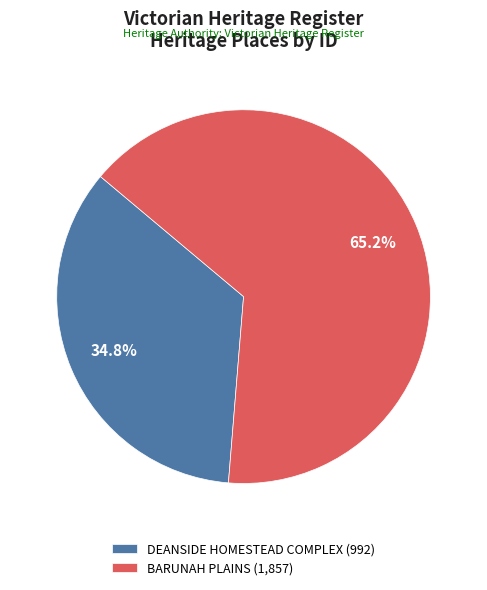

The BARUNAH PLAINS slice represents 65% of the pie. True or false?

True